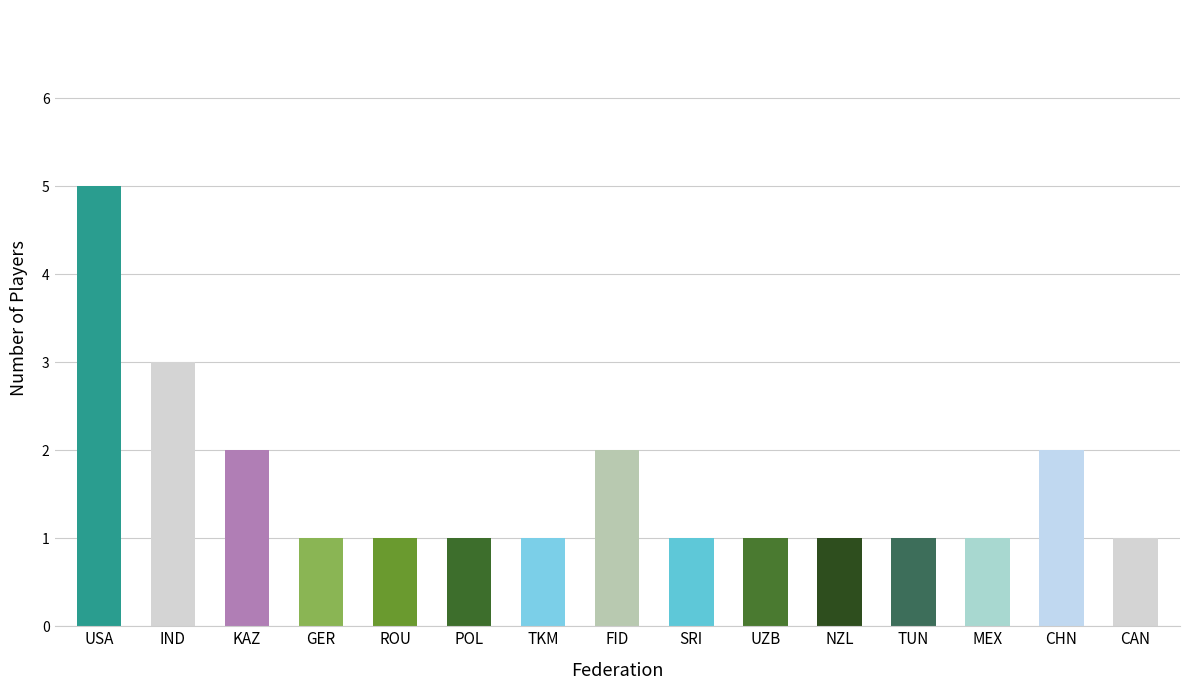

What is the maximum value shown in the chart?

5